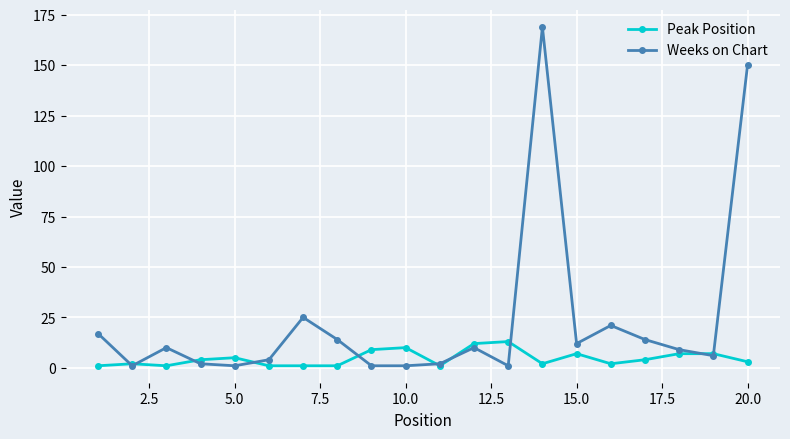

Which series has the widest spread of values?

Weeks on Chart